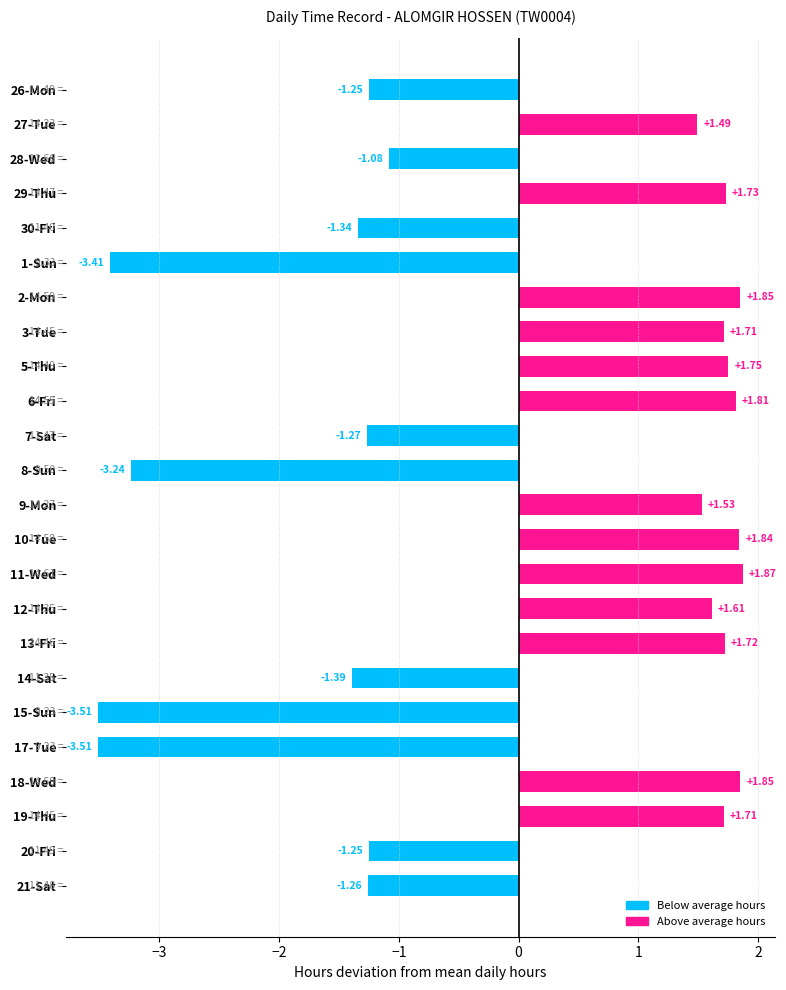

What is the change in value from 11-Wed to 21-Sat?

-3.1